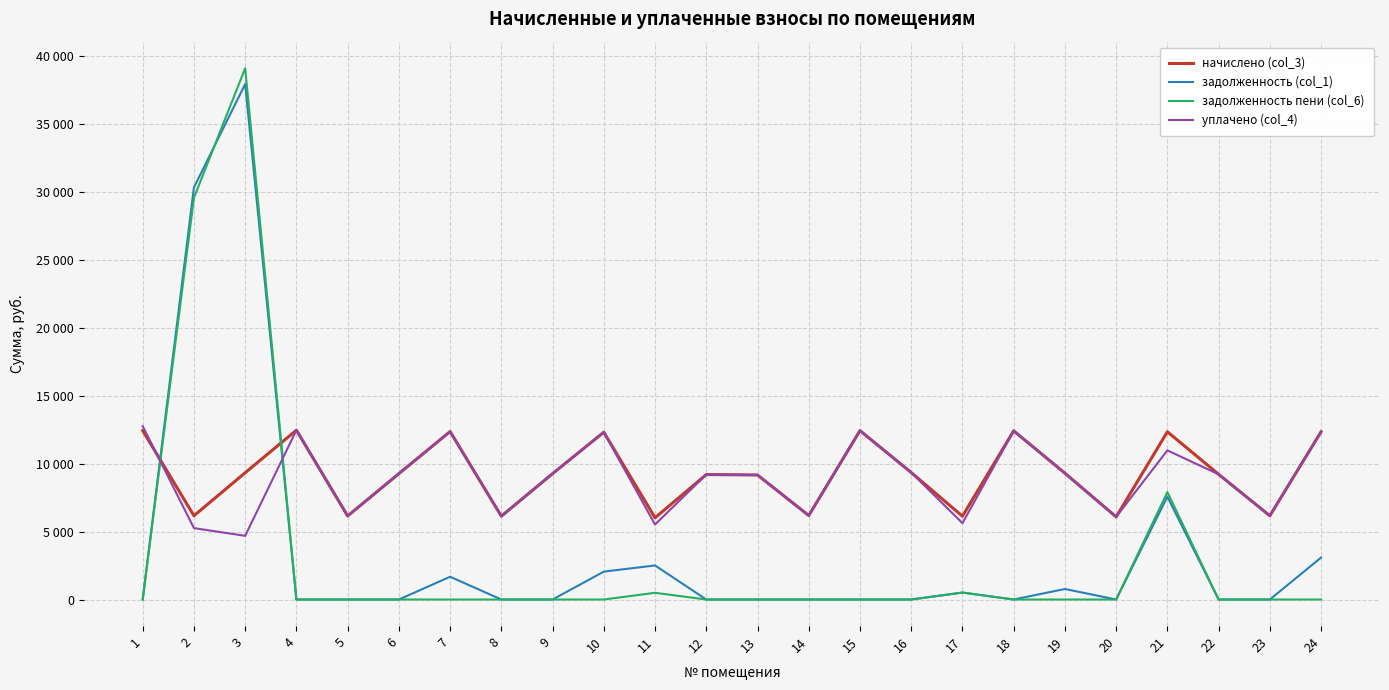

What are all the series names shown in the legend?

начислено (col_3), задолженность (col_1), задолженность пени (col_6), уплачено (col_4)